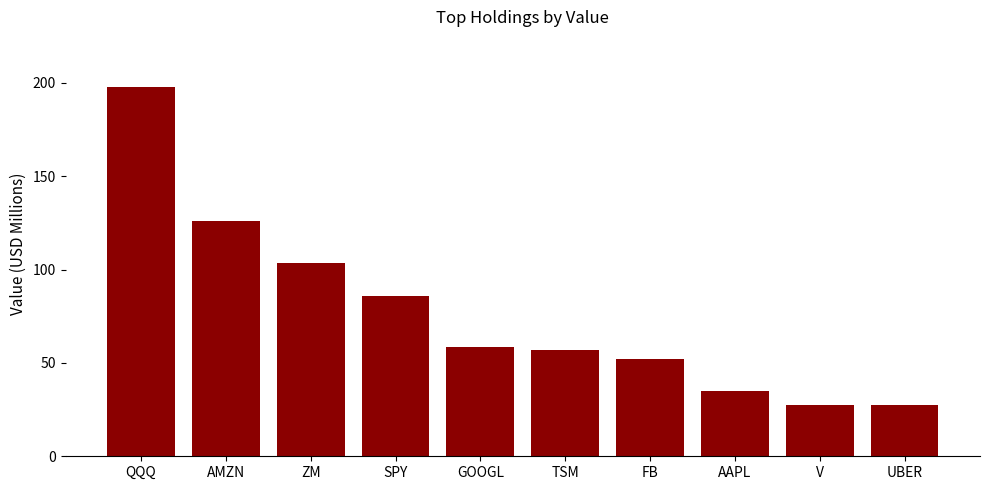

How many bars are there in total?

10